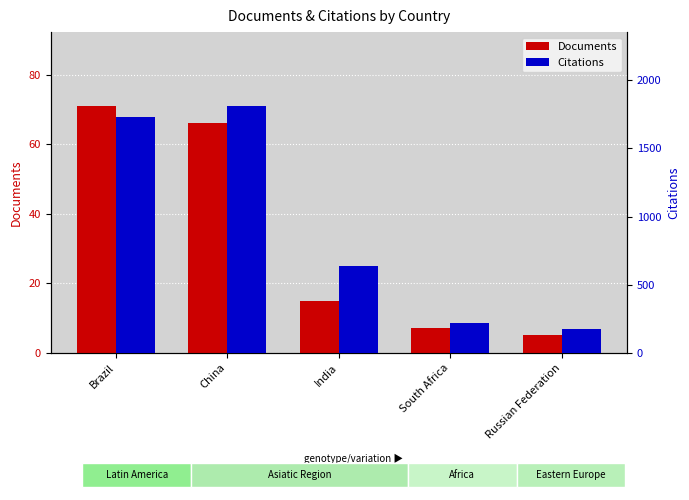

Which label corresponds to the smallest value in the chart?

Russian Federation